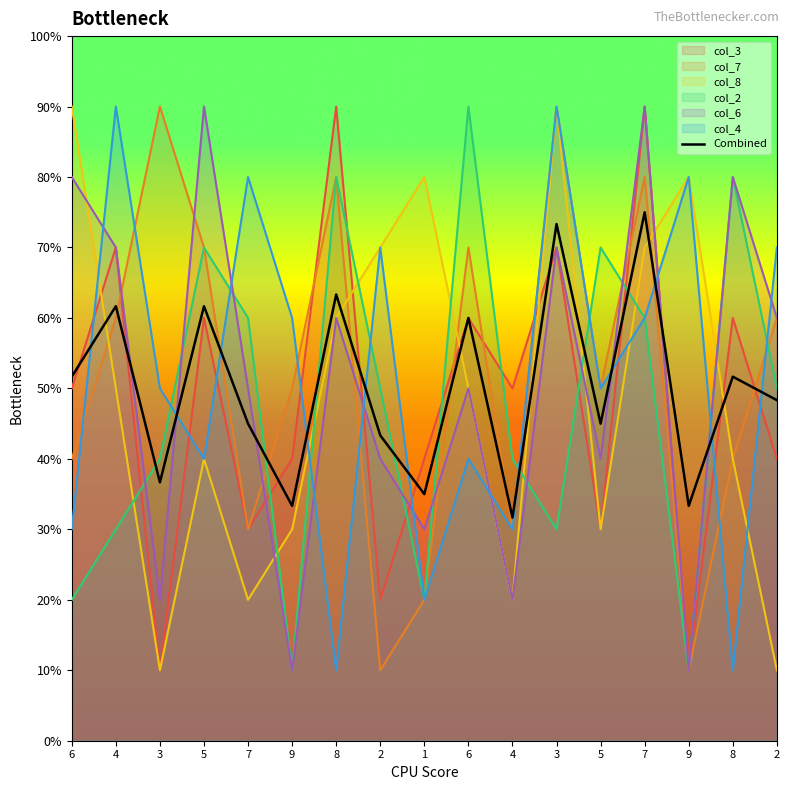

Where does the data first go above 4?

6